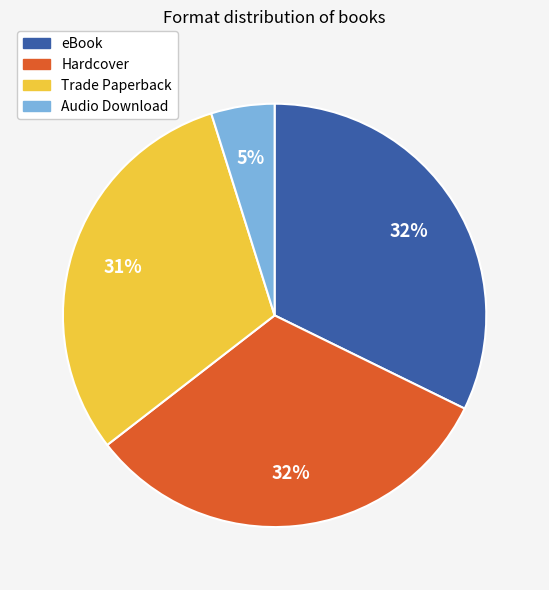

To the nearest percent, what is the difference between the largest and smallest slice percentages?

27%